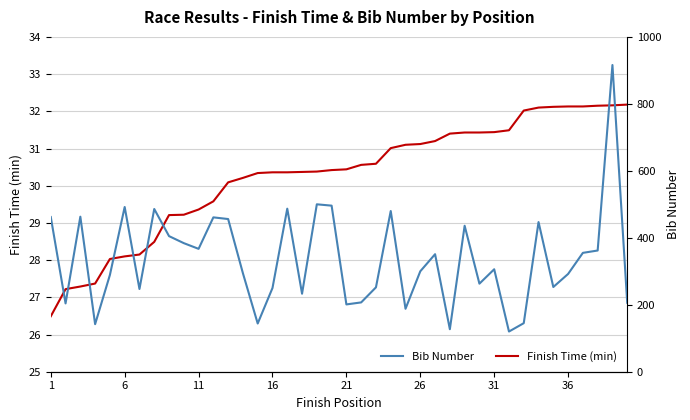

The Finish Time (min) series shows 46.4 at 6. True or false?

False